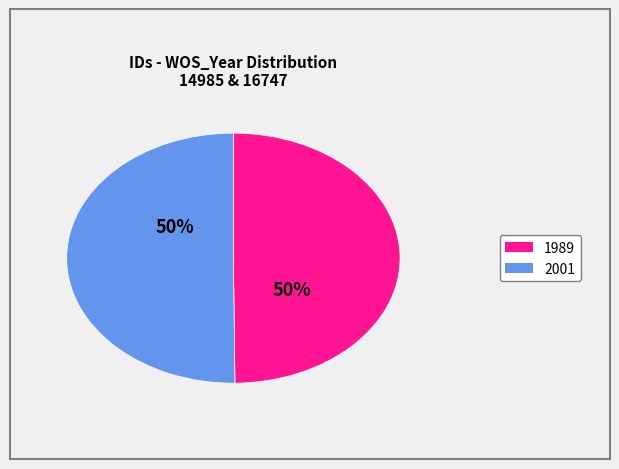

To the nearest percent, what is the average slice percentage?

50%